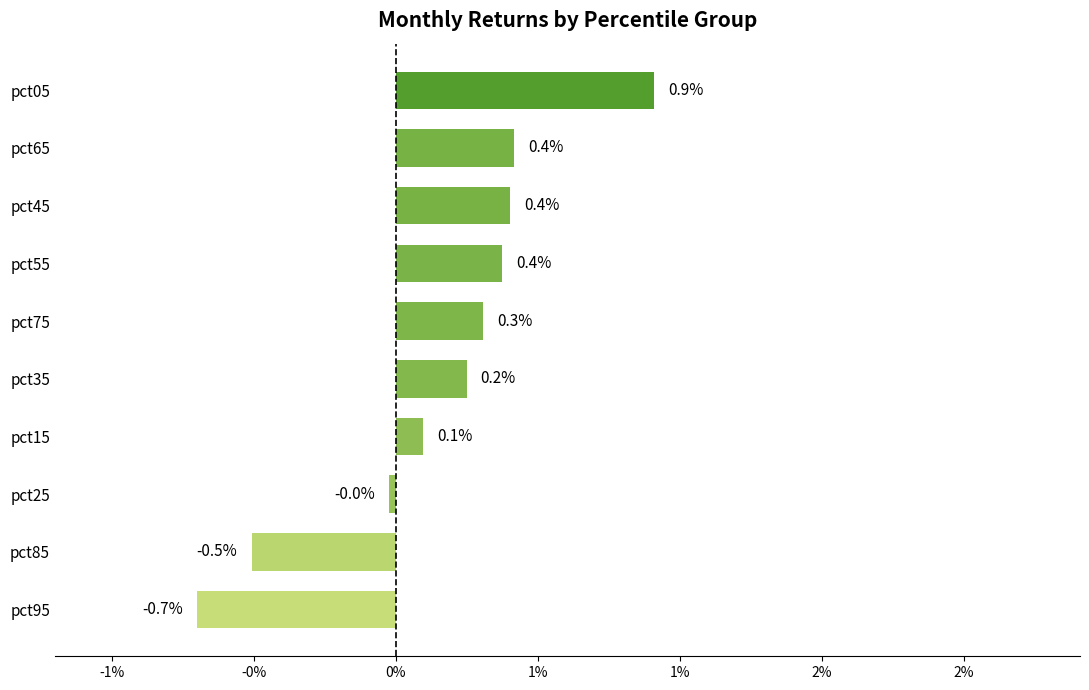

Are the bars grouped side by side (vs. stacked)?

No